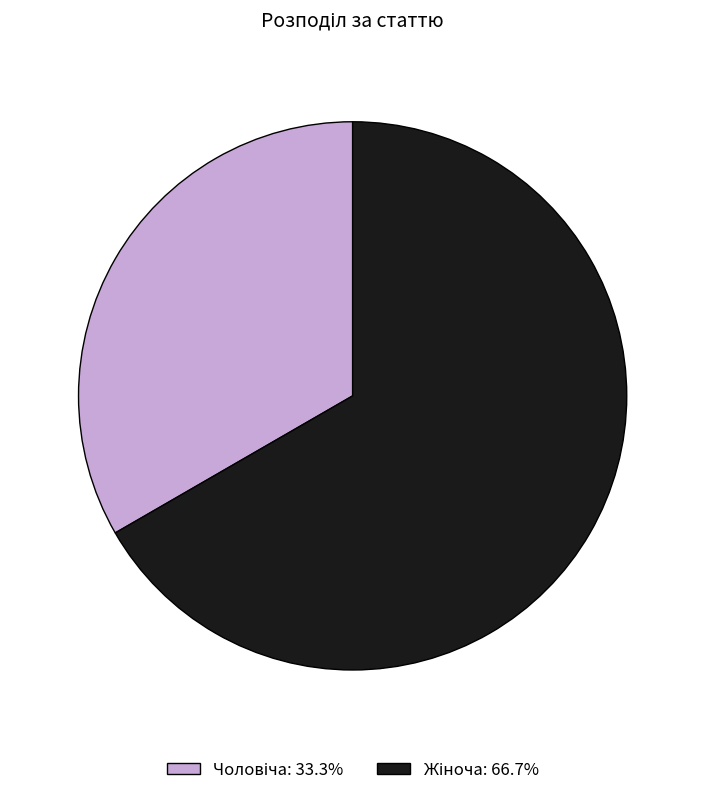

Does any single category account for the majority?

Yes